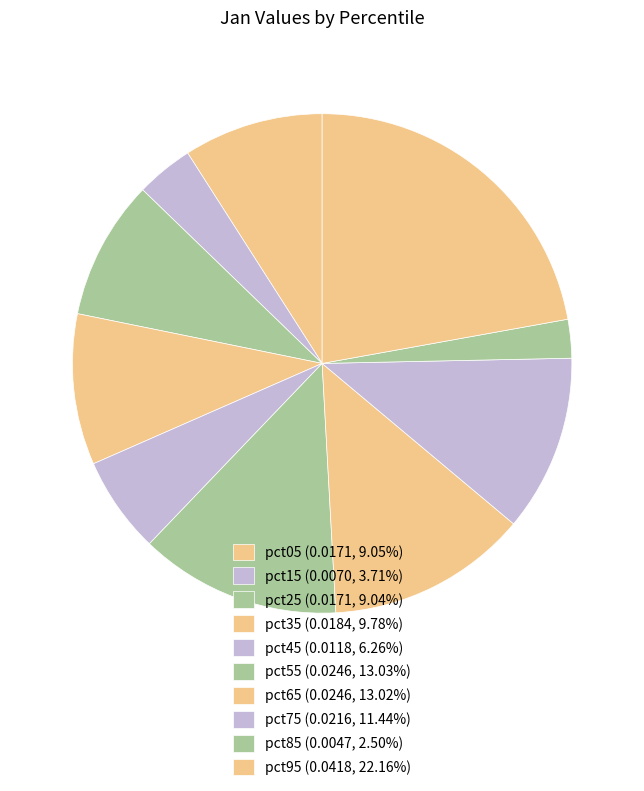

What is the largest slice in the pie chart?

pct95